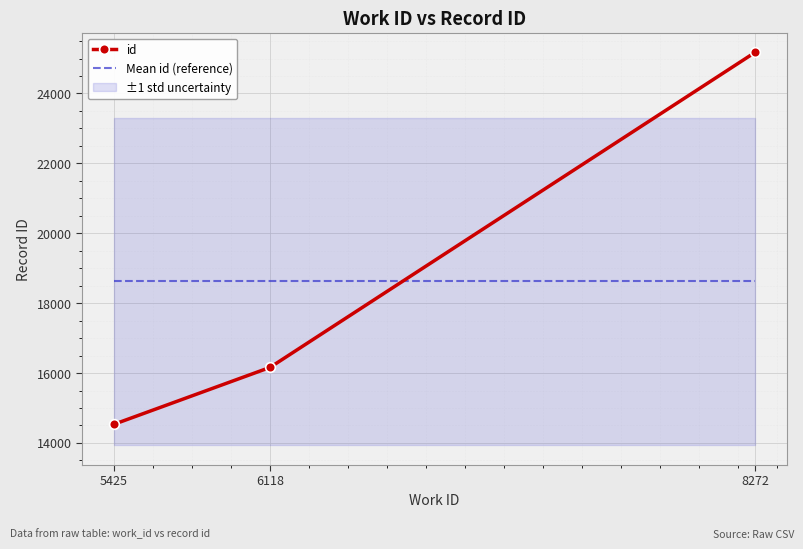

Reading left to right, extract all data points from this chart.

id: 14534.0	16161.0	25173.0
Mean id (reference): 18622.7	18622.7	18622.7